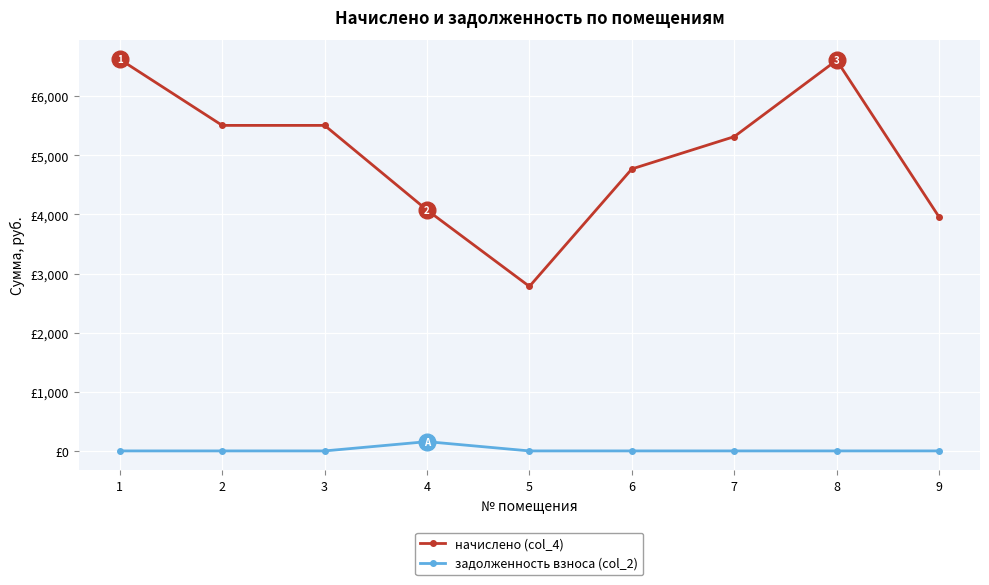

Is the value of начислено (col_4) at 6 greater than the value of задолженность взноса (col_2) at 2?

Yes